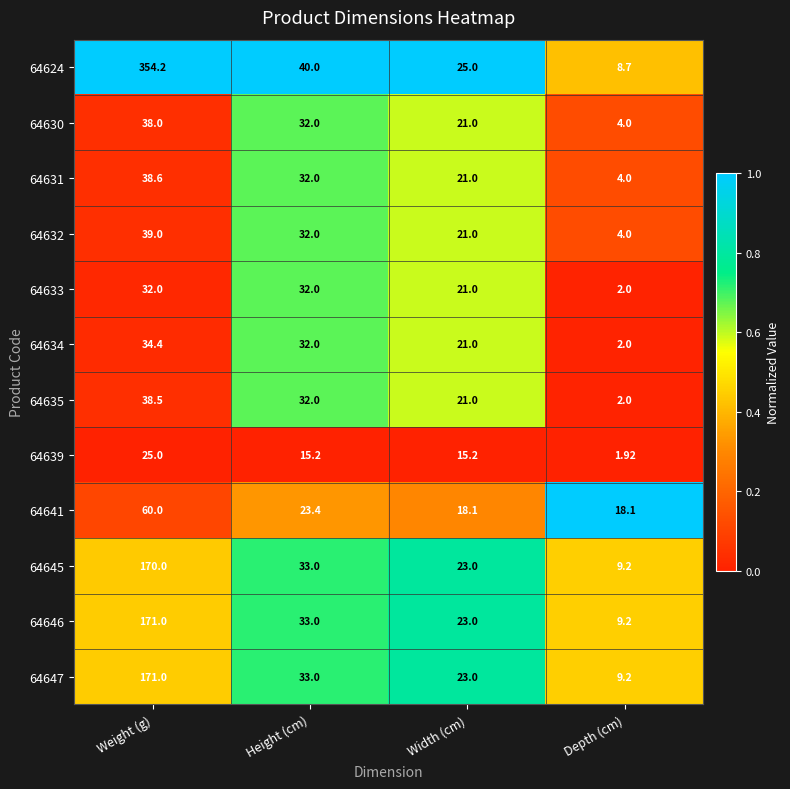

Where is 64645 nearest to the value 89?

Height (cm)